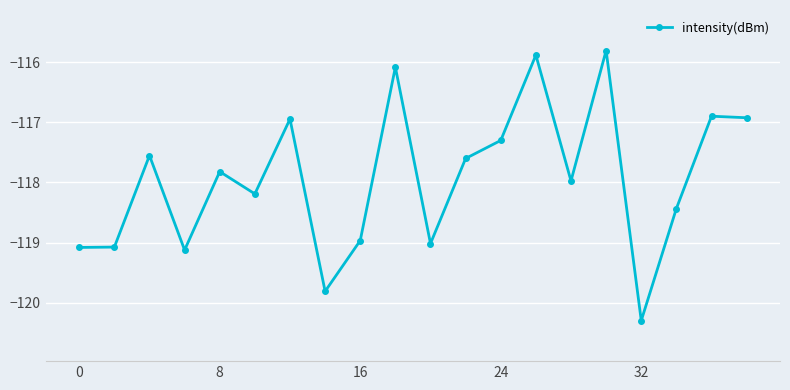

What is the value of the 16th point from the left?

-115.8